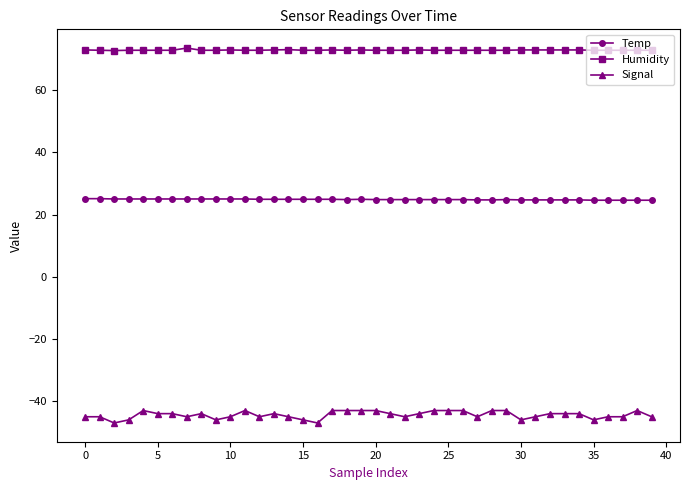

What is the smallest value displayed?

-47.0